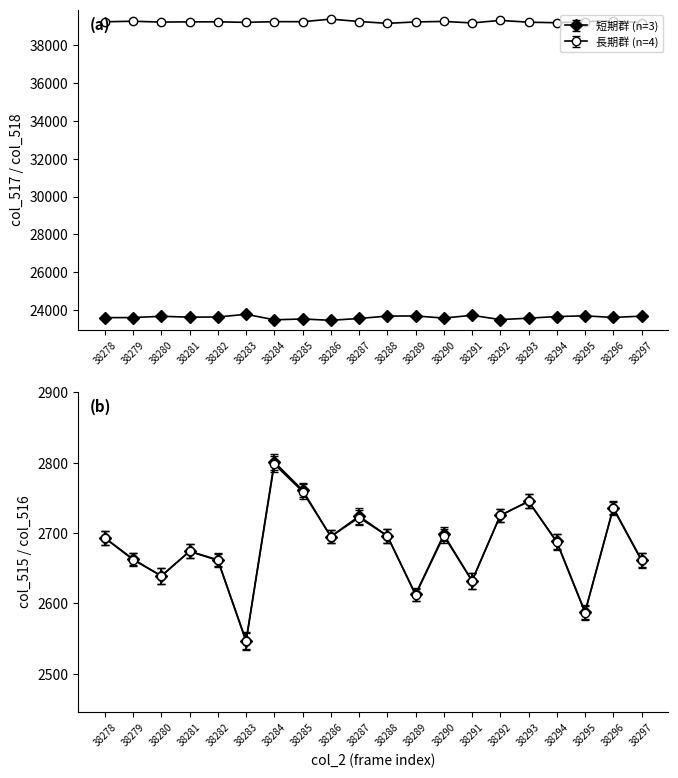

What is the total value across all series at 38287?

62811